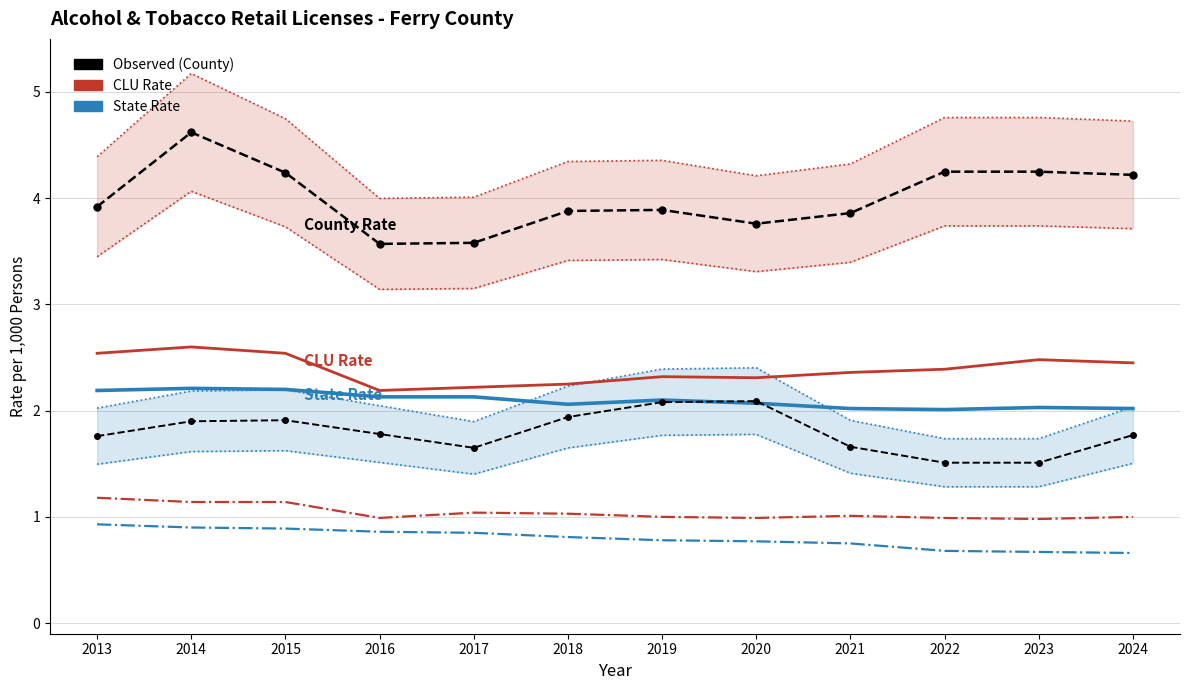

How many Alcohol CLU Rate values are between 2 and 3?

12